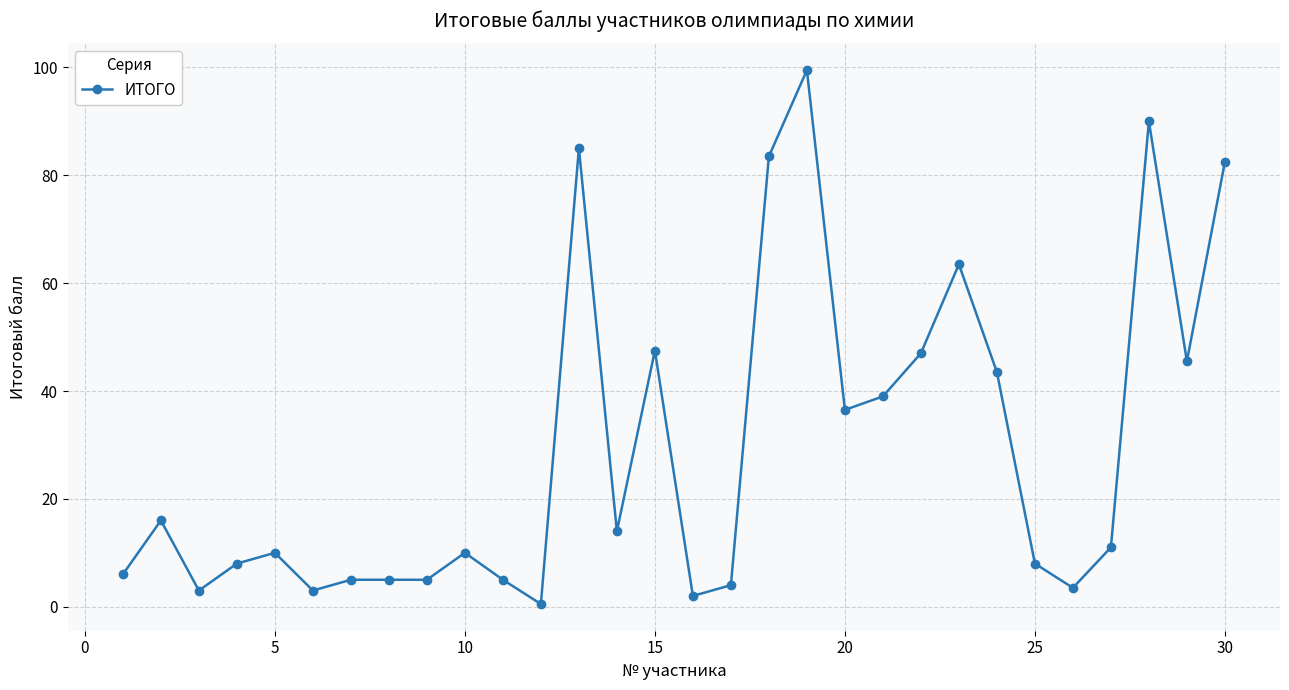

True or false: there are more than 2 points higher than both neighbors.

True